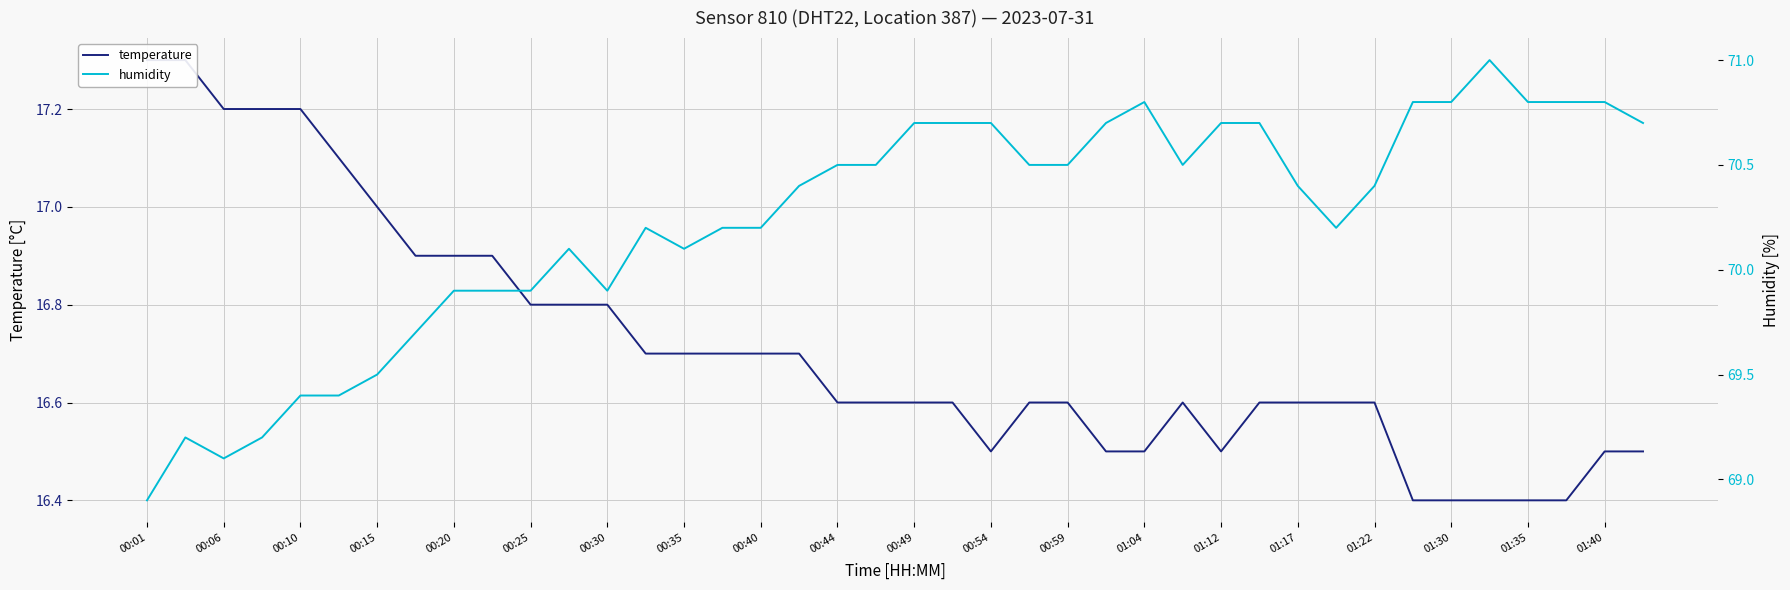

What are all the series names shown in the legend?

temperature, humidity